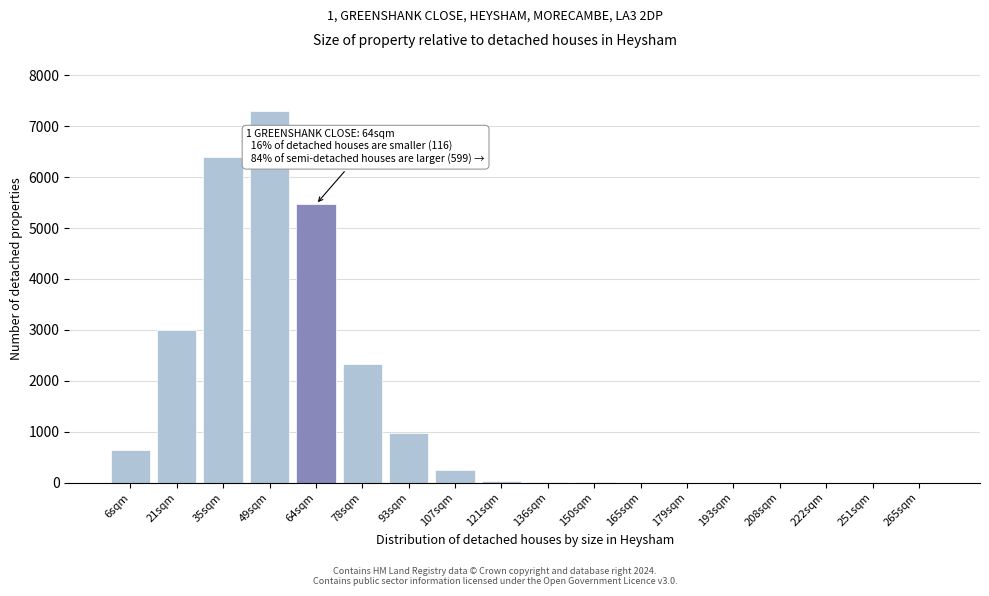

Where is the data nearest to the value 3651?

21sqm